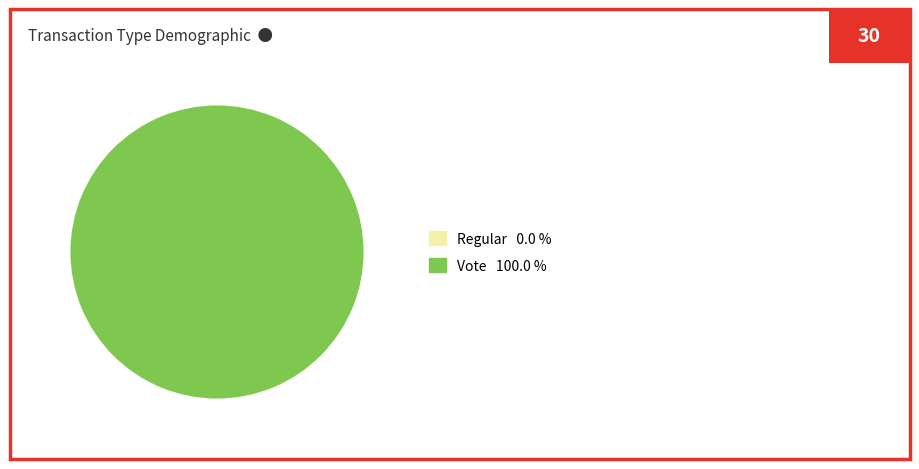

How many segments does this pie chart have?

2